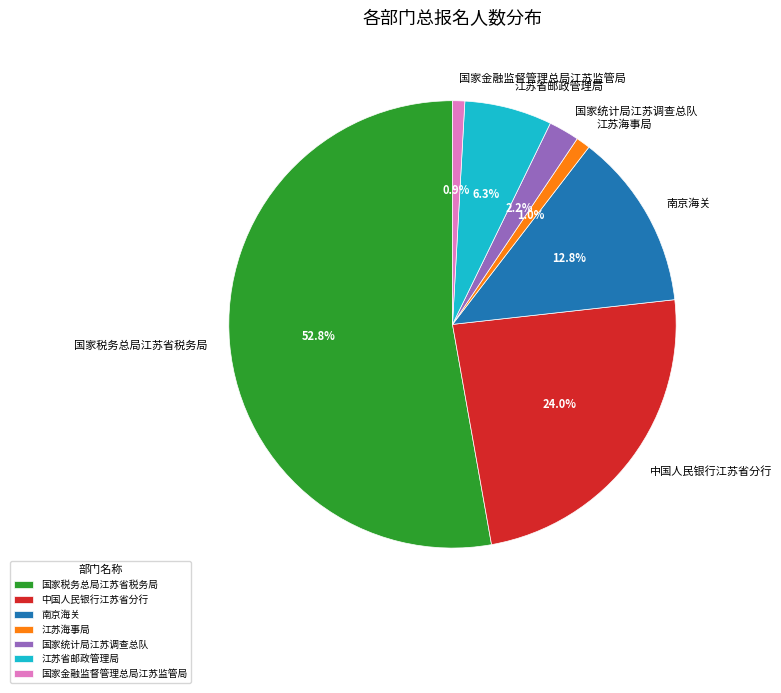

Which category has the biggest portion of the pie?

国家税务总局江苏省税务局